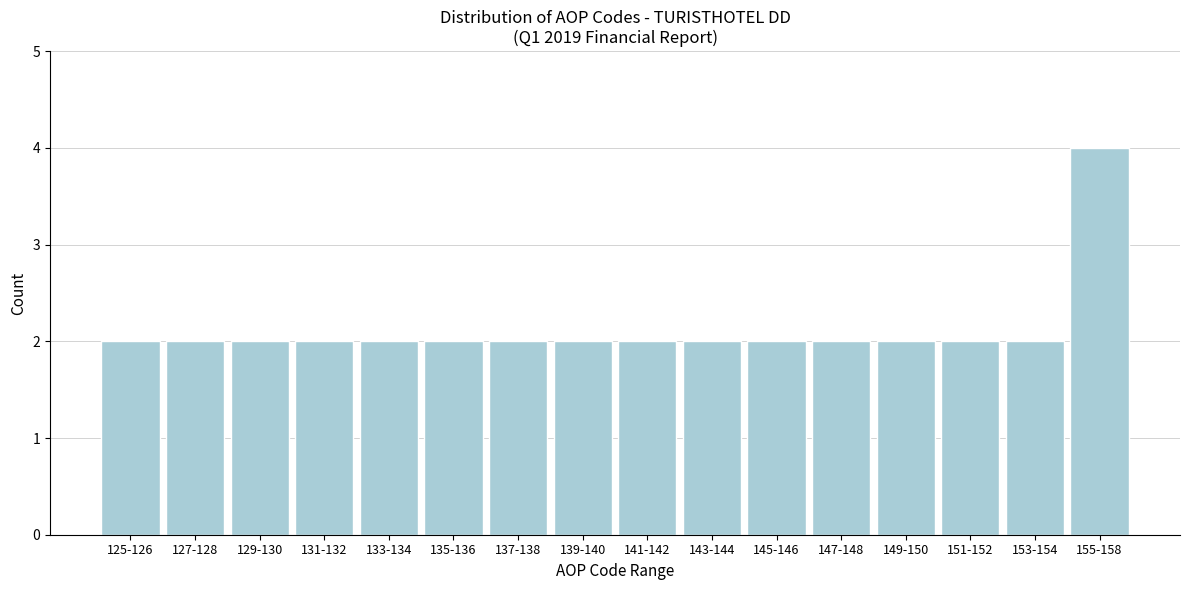

Reading left to right, list all the values displayed in this chart.

2	2	2	2	2	2	2	2	2	2	2	2	2	2	2	4